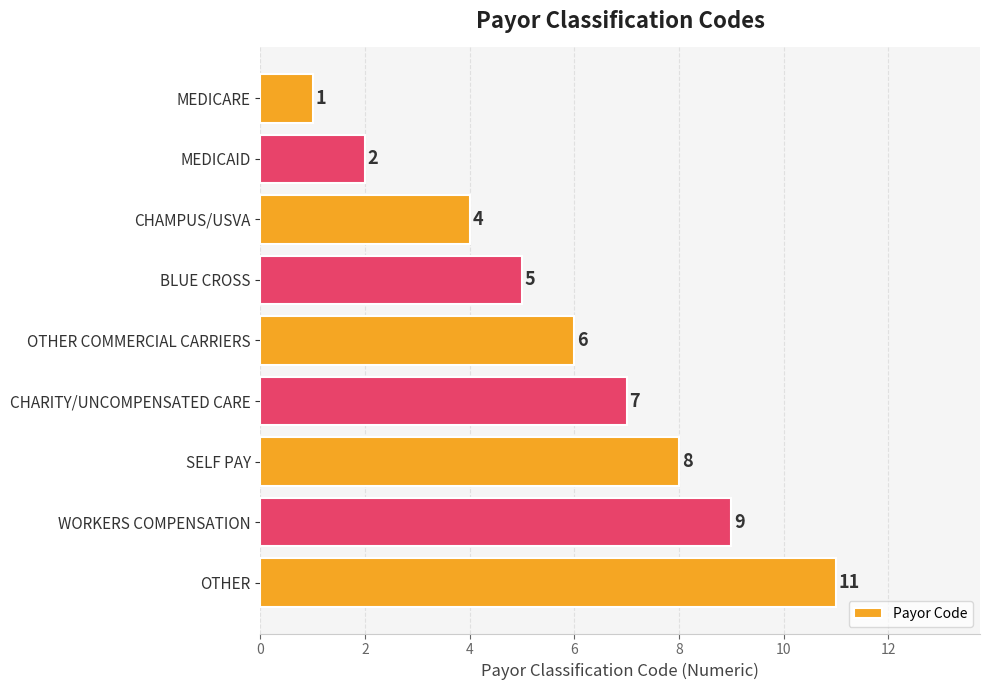

What is the label of the 8th bar from the bottom?

MEDICAID